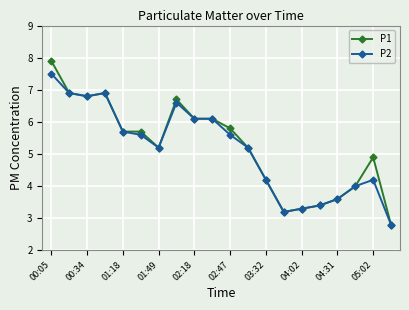

Which series has the widest spread of values?

P1